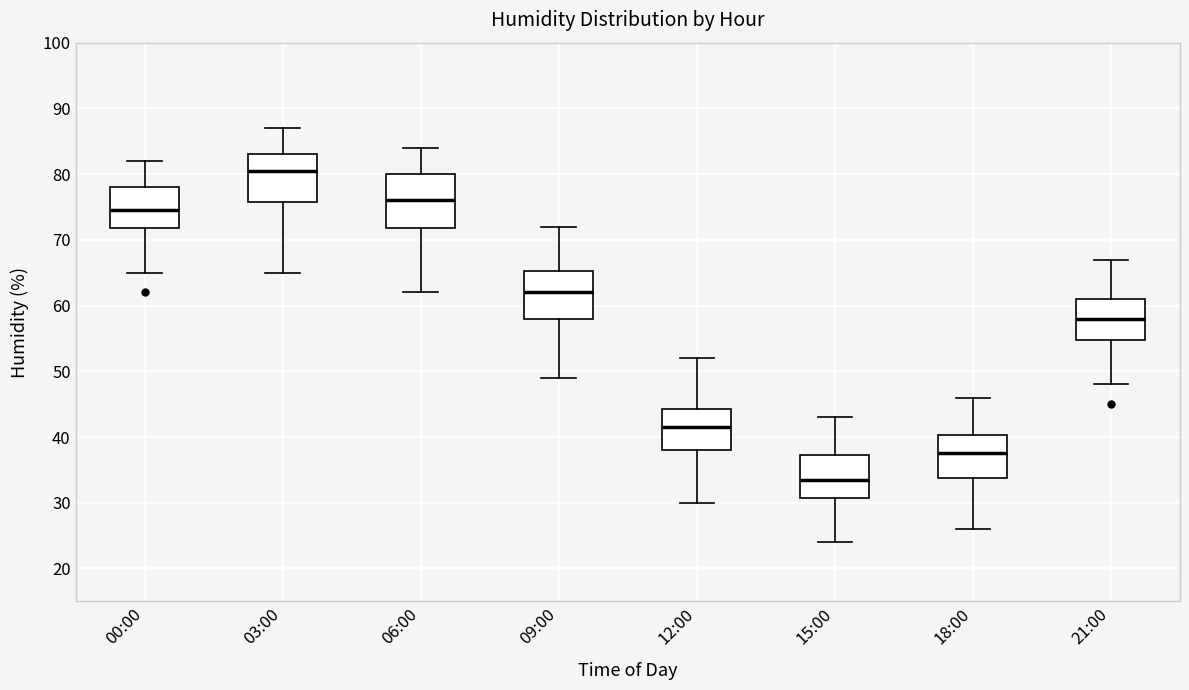

Where is the upper edge of the box for 12:00 on the y-axis? The values are not printed on the chart, so give them approximately, as read against the axis.

44